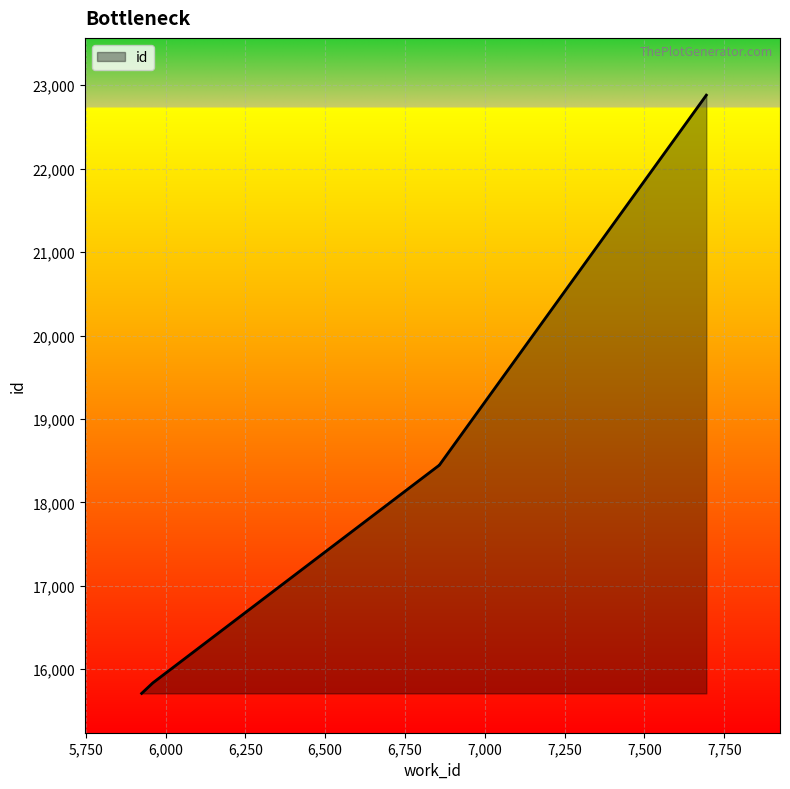

Where is the data nearest to the value 19296?

6858